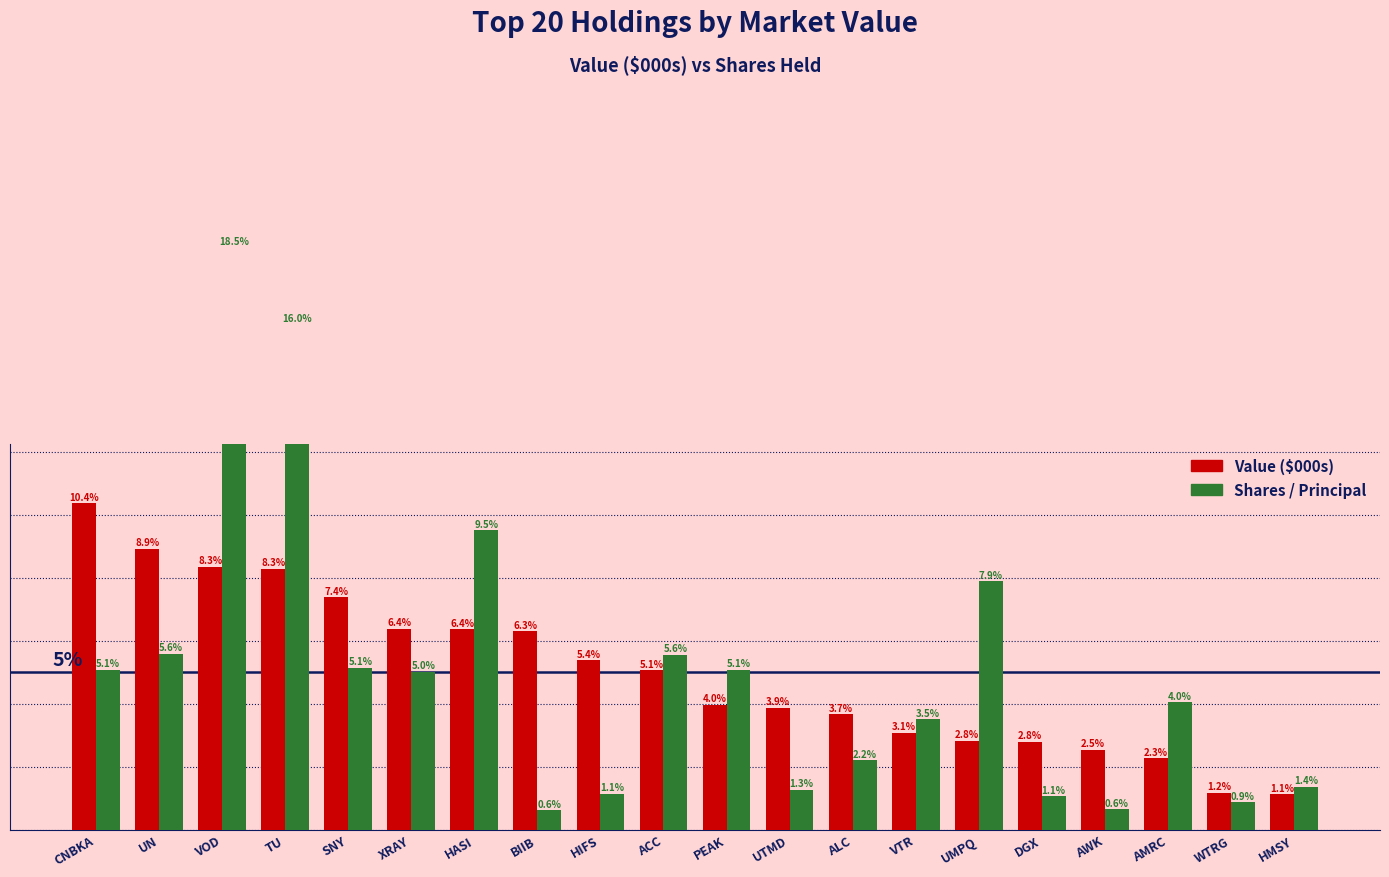

What is the difference between the maximum and minimum values in the Value ($000s) series?

9.2